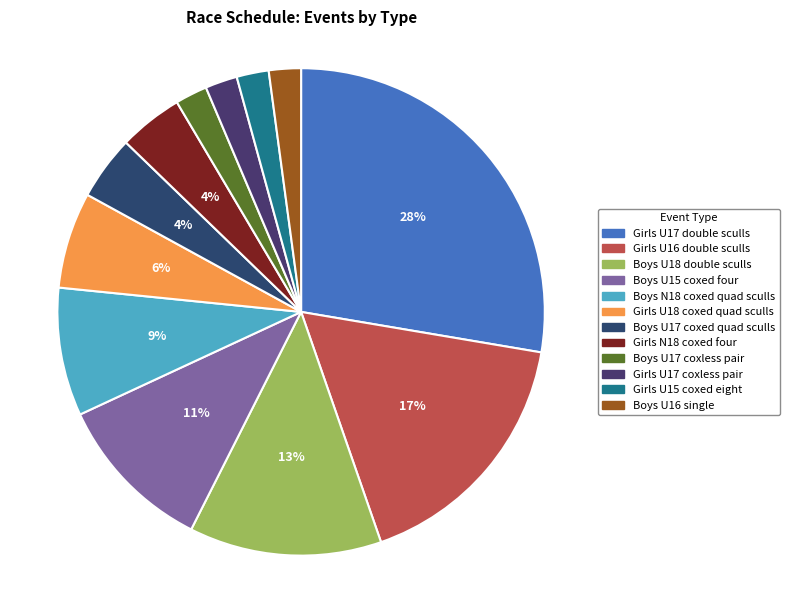

Approximately how many times larger is the value at Girls U18 coxed quad sculls compared to Boys U17 coxless pair?

3.0